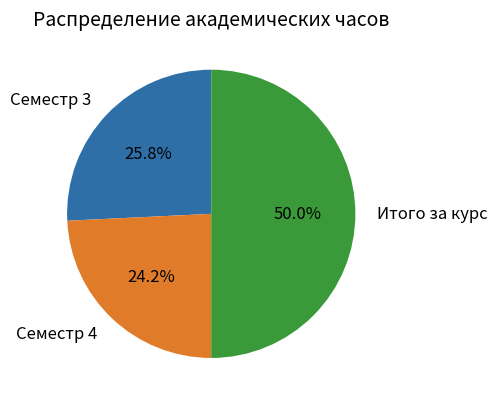

To the nearest percent, what is the difference between the largest and smallest slice percentages?

26%